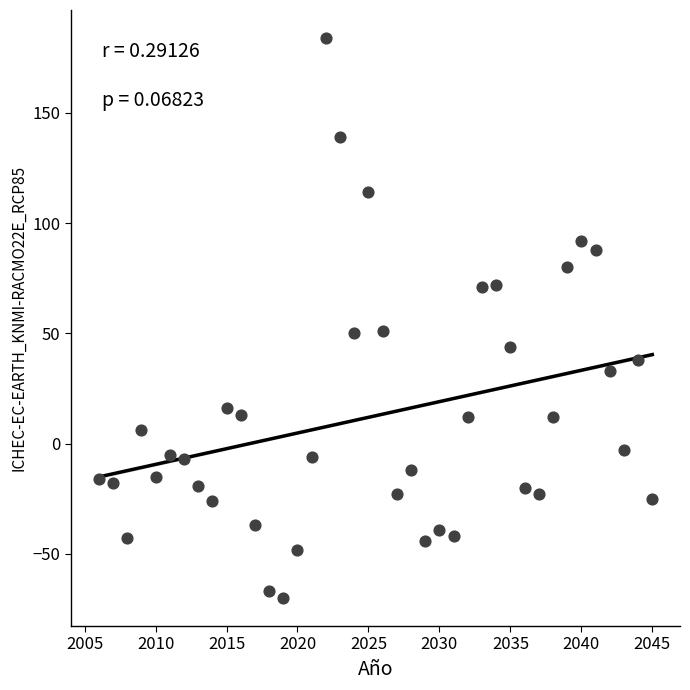

What is the range of Y values (max minus min)?

254